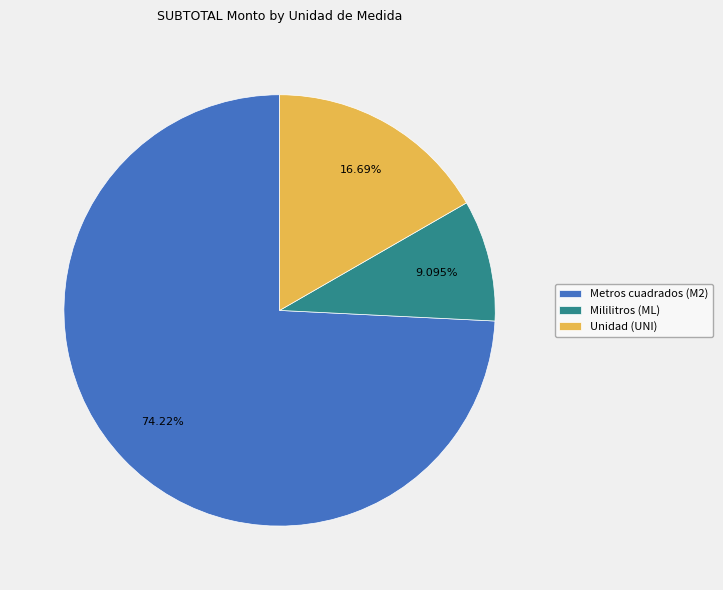

Do Mililitros (ML) and Unidad (UNI) together represent more than half of the pie?

No